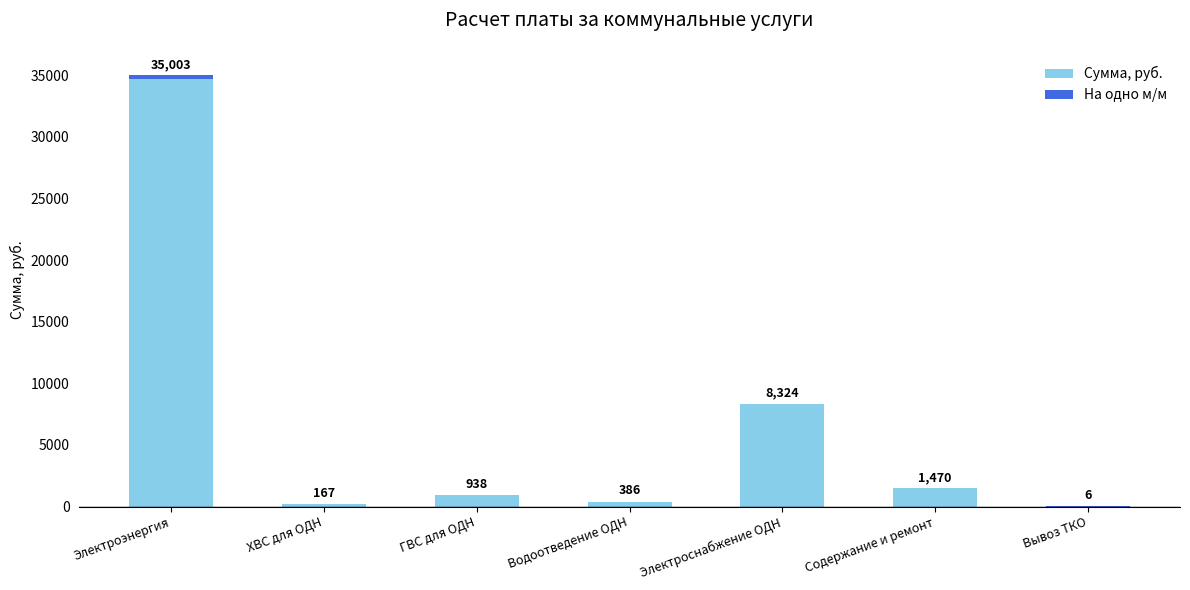

Where is Сумма, руб. nearest to the value 17372?

Электроснабжение ОДН